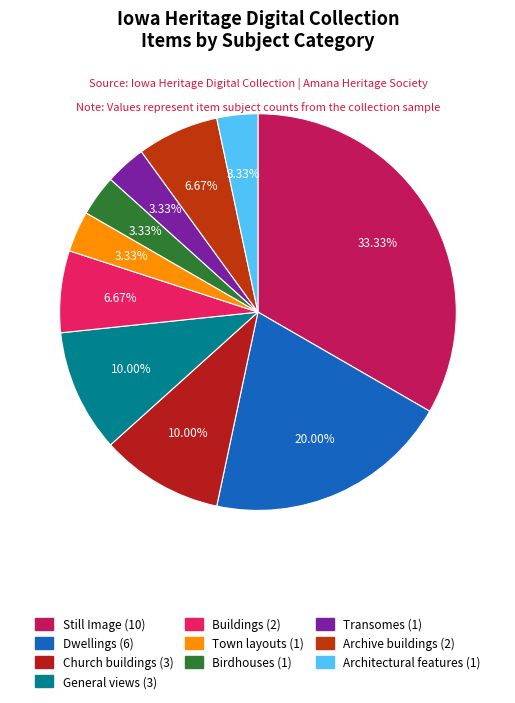

Which slice is the largest?

Still Image